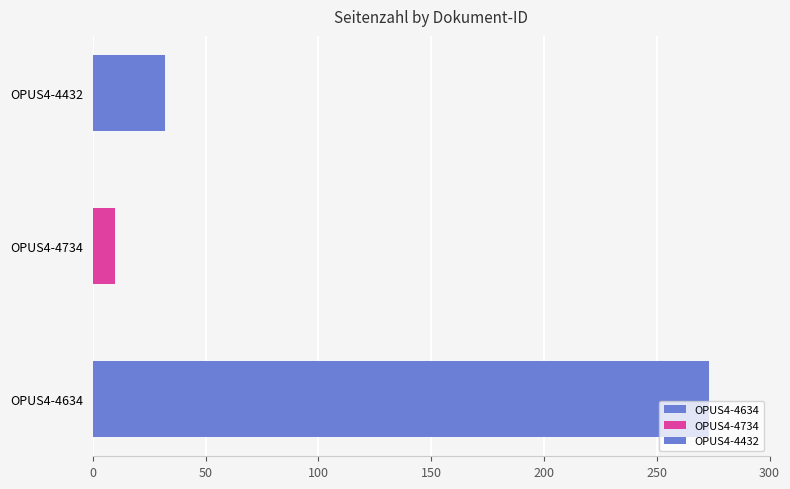

What is the smallest value displayed?

10